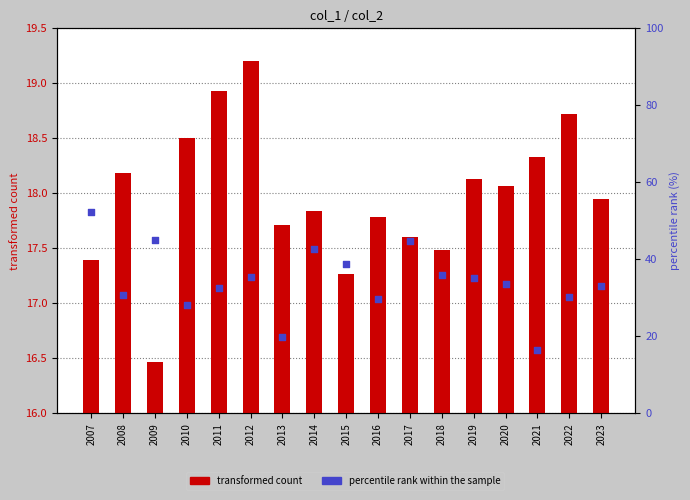

At which category is the sum across all series the highest?

2007